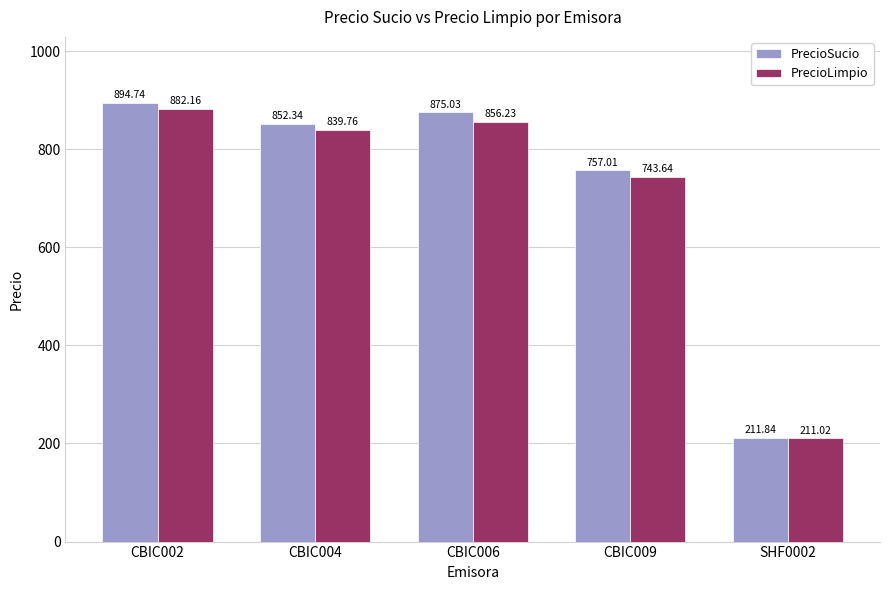

True or false: PrecioLimpio has a value of 1142.0 at CBIC006.

False